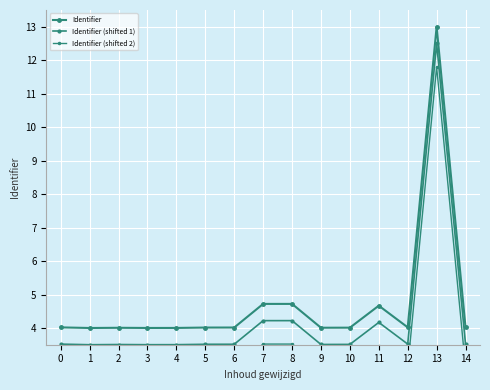

Between 6 and 9, which series saw the biggest shift?

Identifier